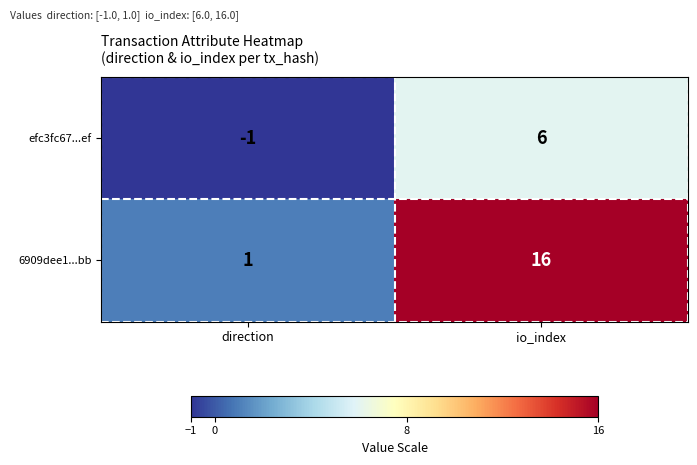

Rank the series by their average value, from highest to lowest.

6909dee1...bb, efc3fc67...ef